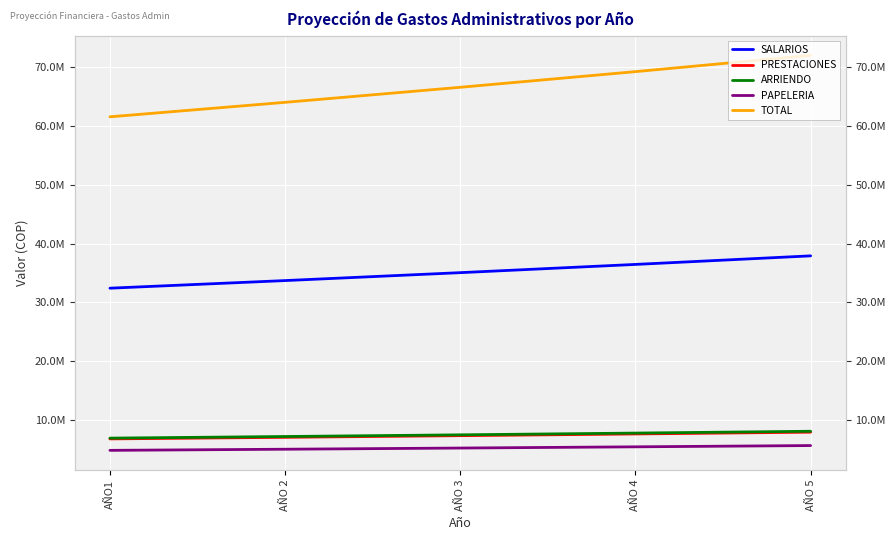

What is the maximum value for PRESTACIONES?

7895281.8